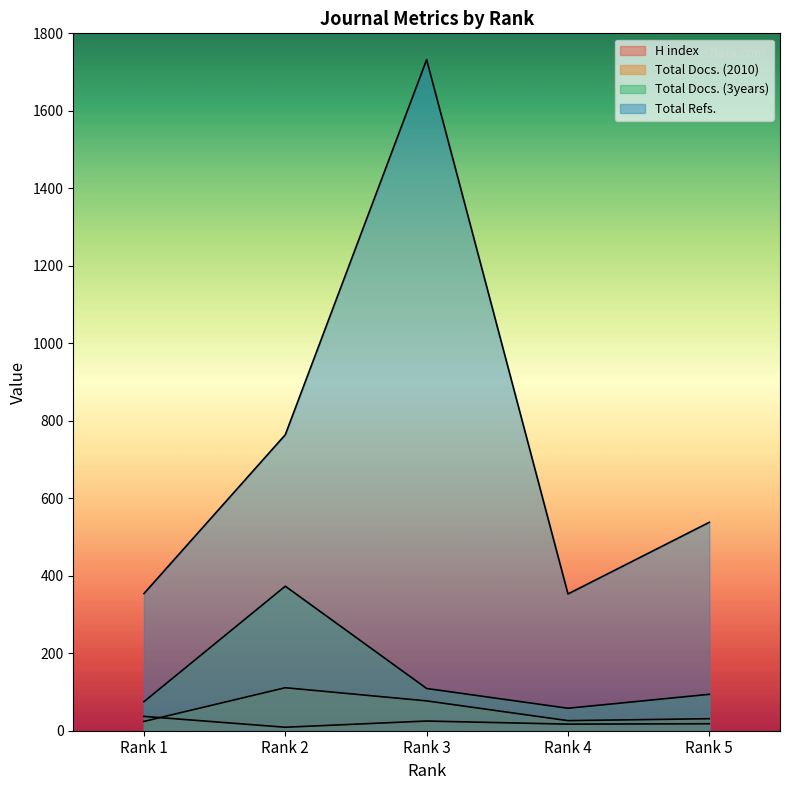

True or false: H index and Total Docs. (3years) cross at least once.

False